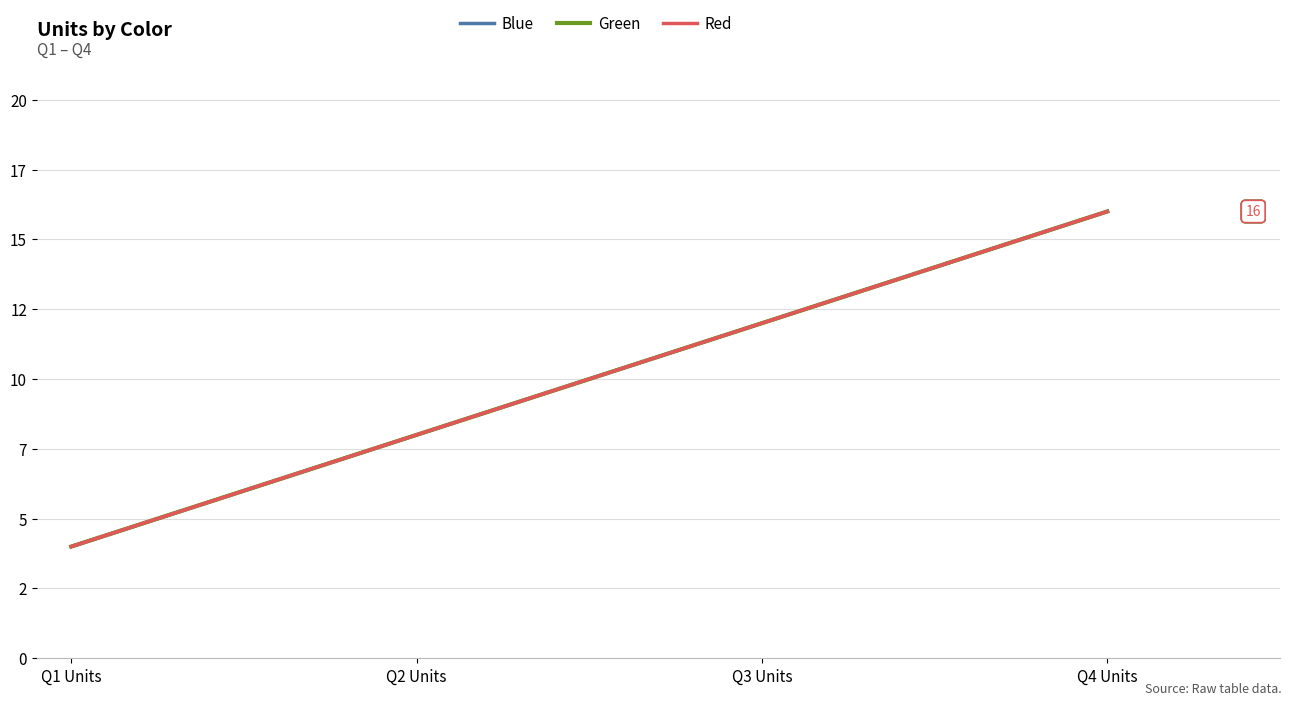

Is this an area chart (filled region under the line)?

No